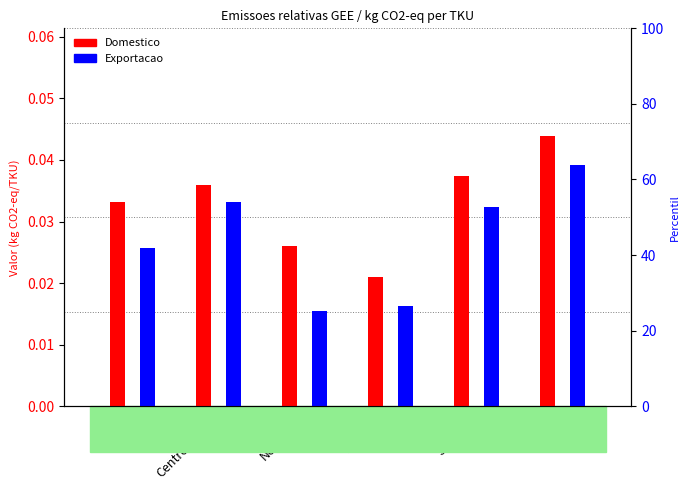

How many Exportacao values are between 0 and 1?

6